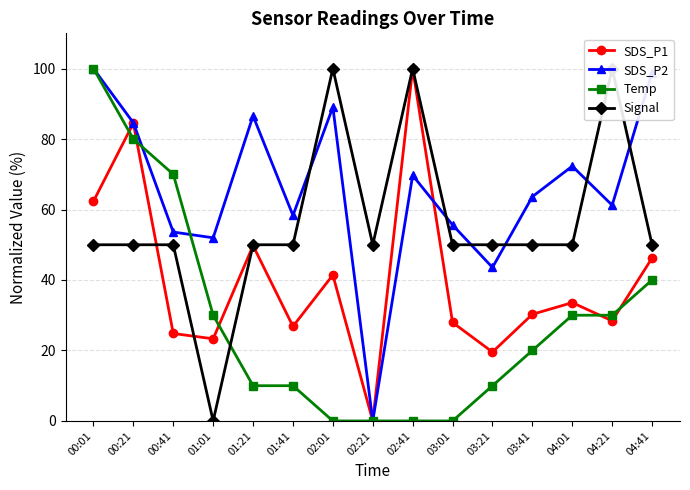

At how many categories does at least one series exceed 29?

15